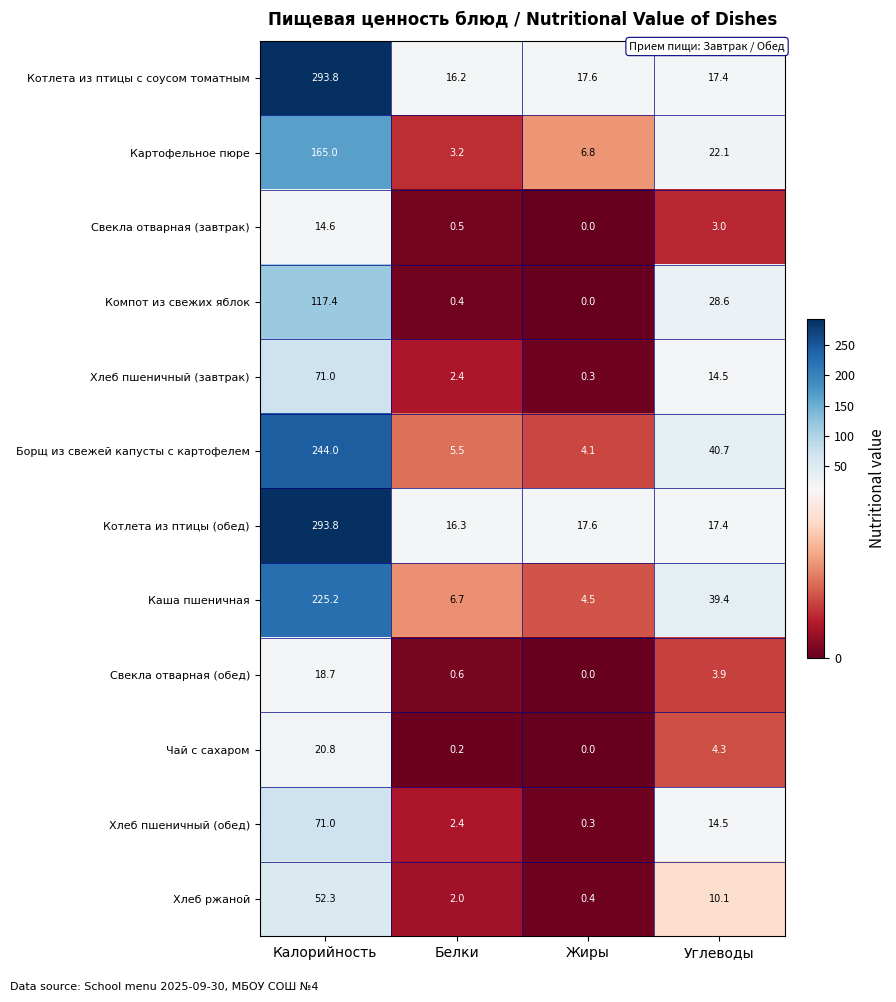

How many data points does each series have?

4